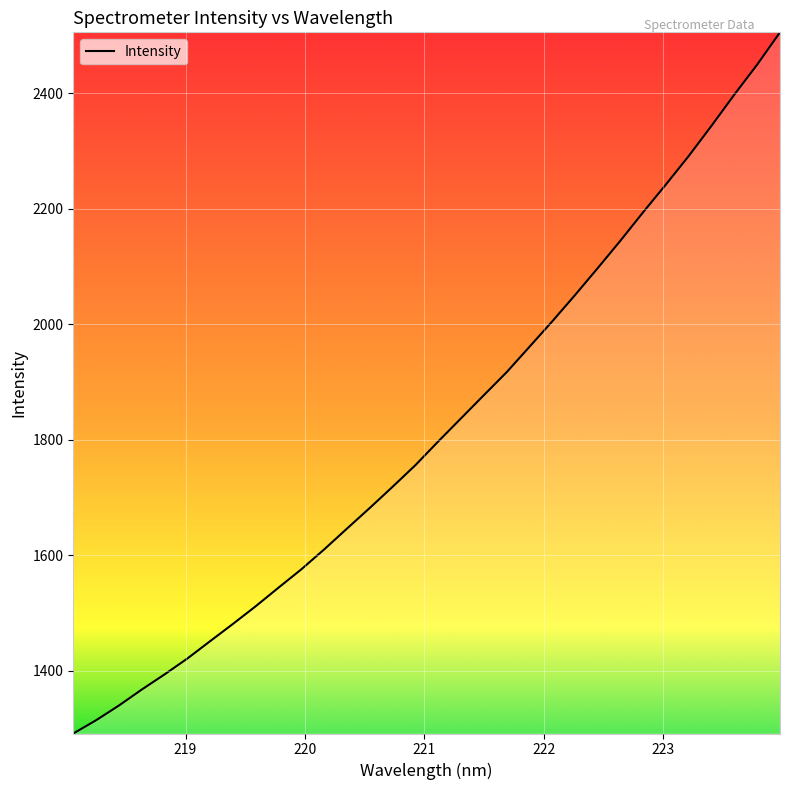

What is the smallest value displayed?

1291.7